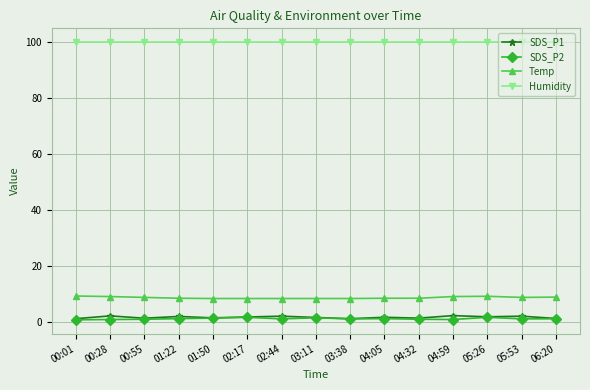

What are all the series names shown in the legend?

SDS_P1, SDS_P2, Temp, Humidity